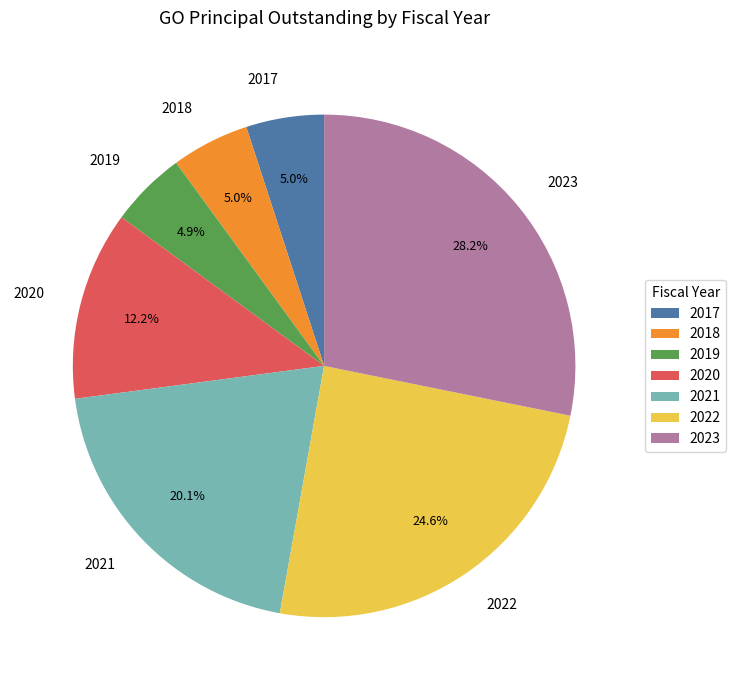

Do 2017 and 2023 together represent more than half of the pie?

No